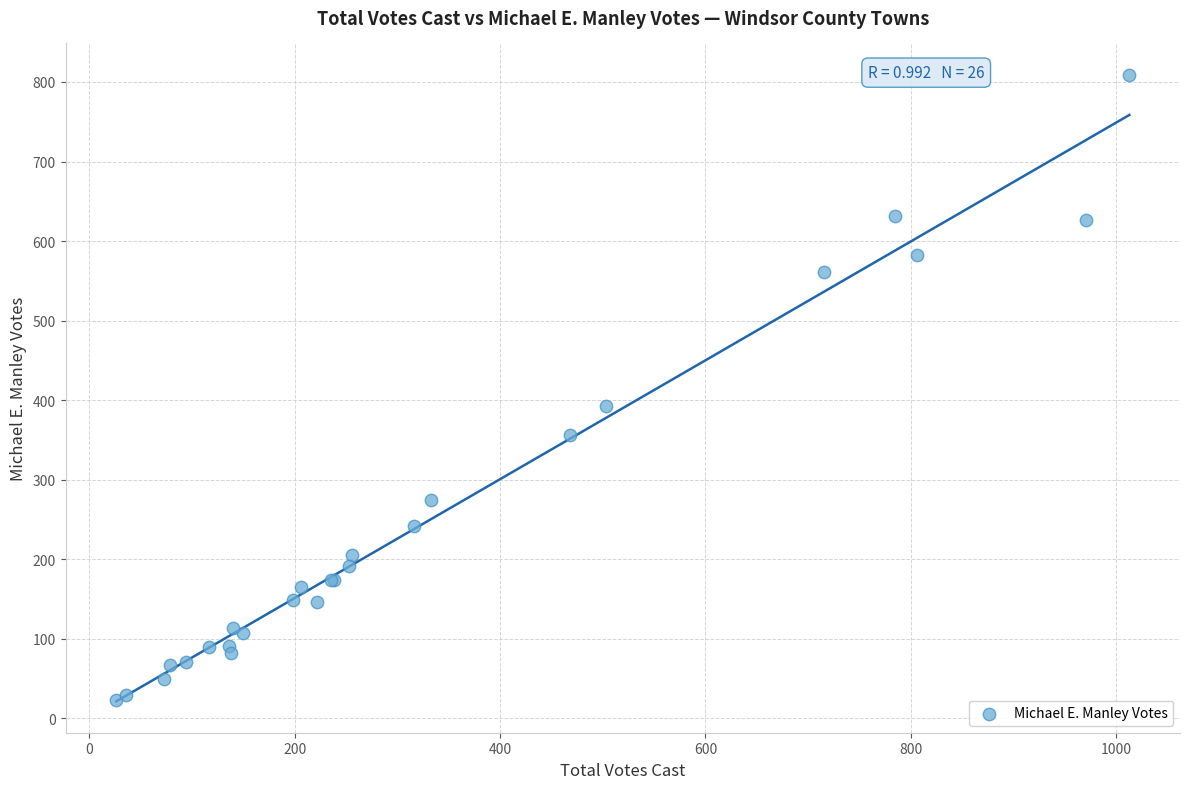

What Y value in the scatter plot is closest to 416?

393